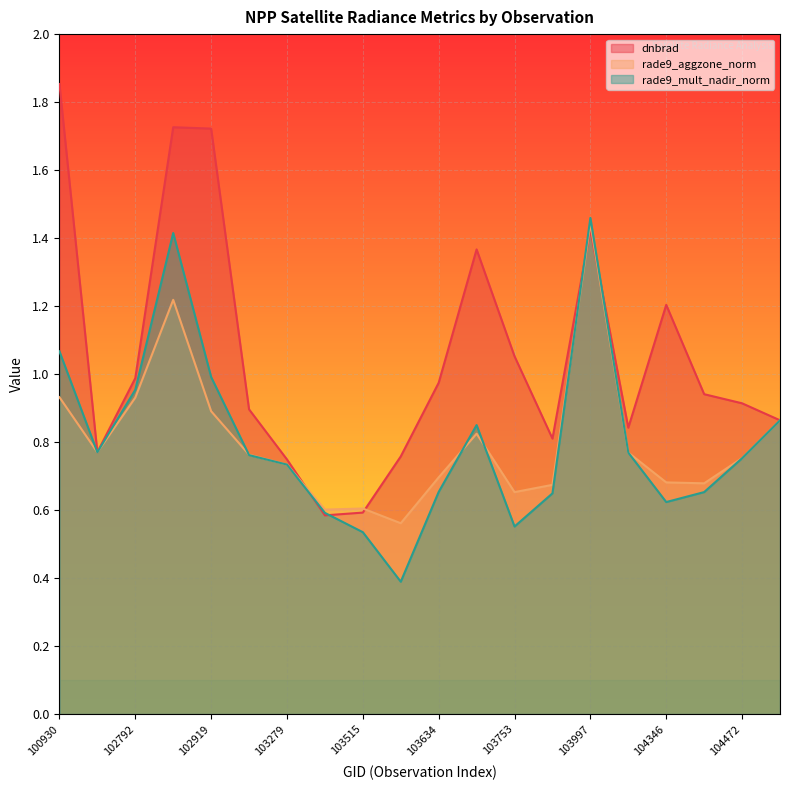

True or false: rade9_mult_nadir_norm and dnbrad cross at least once.

True